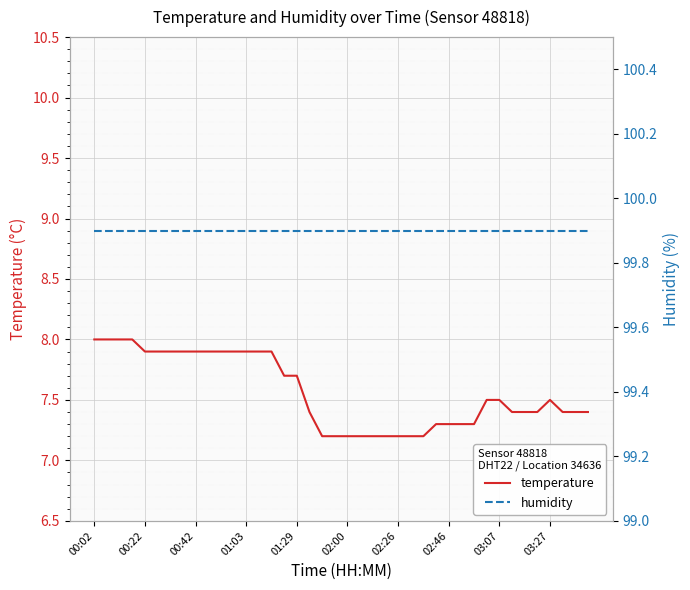

Where is temperature nearest to the value 7?

18